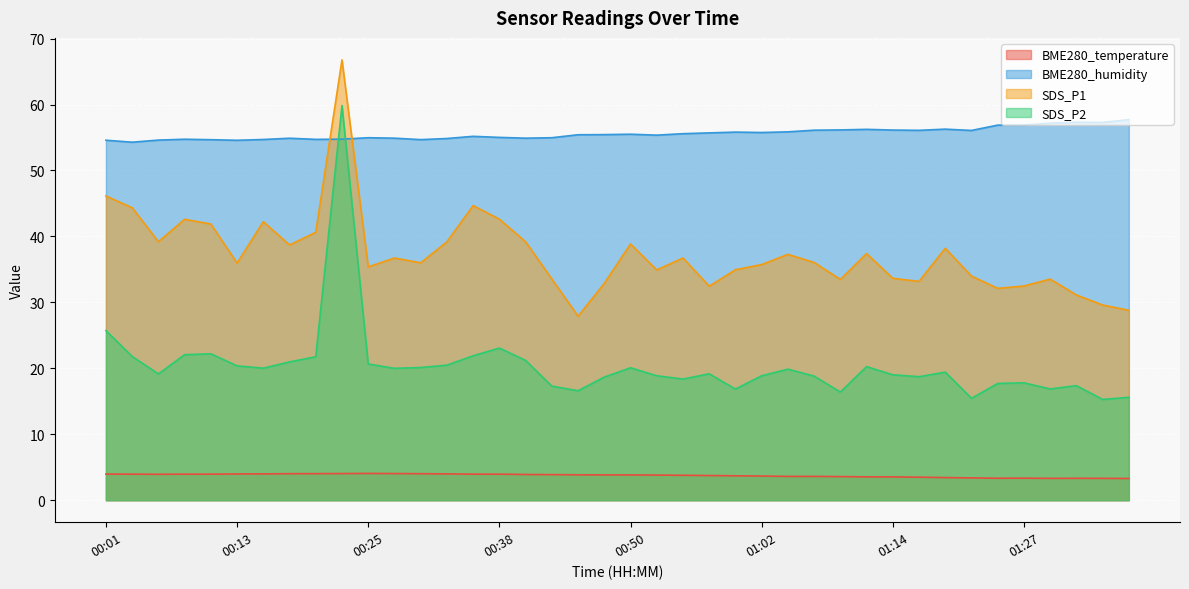

The value of SDS_P2 at 00:25 is 20.6. True or false?

True